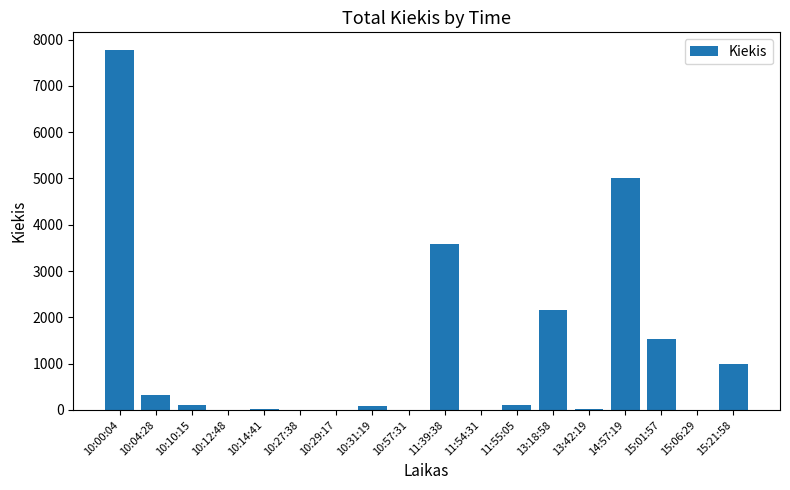

How many series are shown in this chart?

1